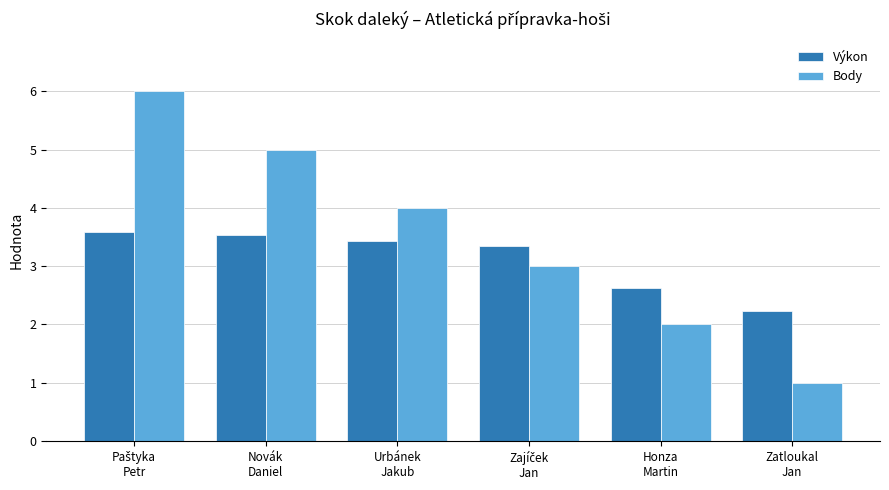

Reading right to left, transcribe all the data shown in this chart.

Výkon: 2.2	2.6	3.4	3.4	3.5	3.6
Body: 1.0	2.0	3.0	4.0	5.0	6.0